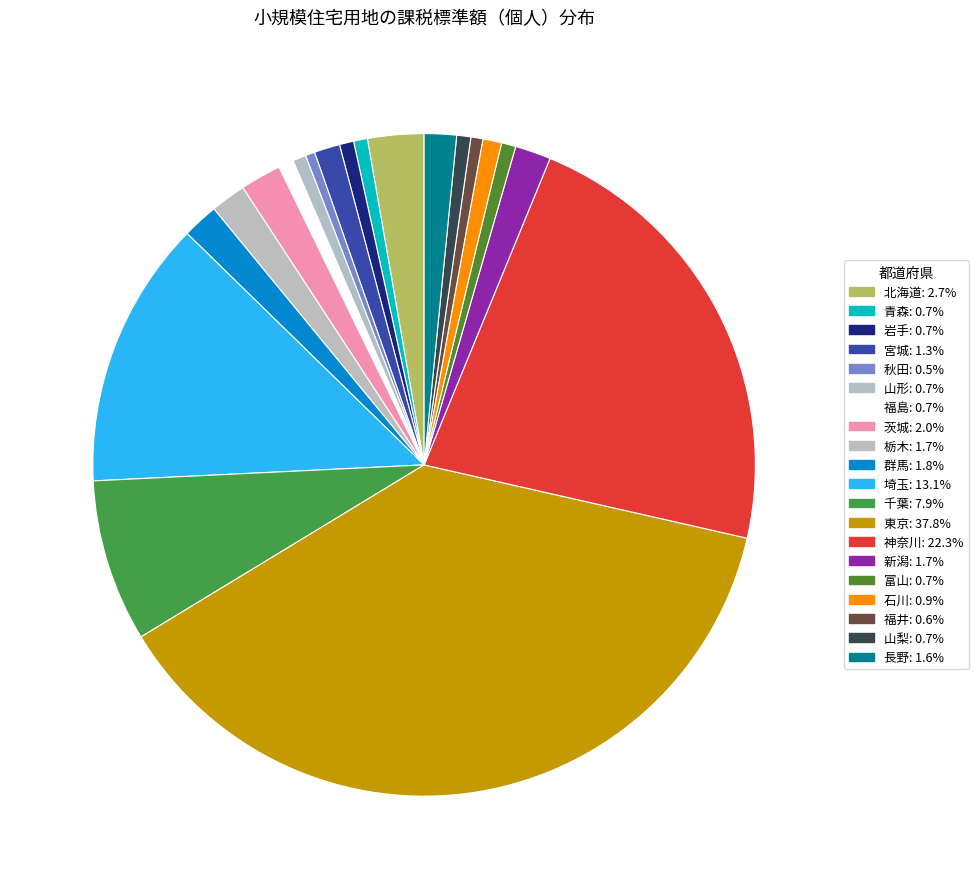

To the nearest percent, what is the difference between the largest and smallest slice percentages?

37%